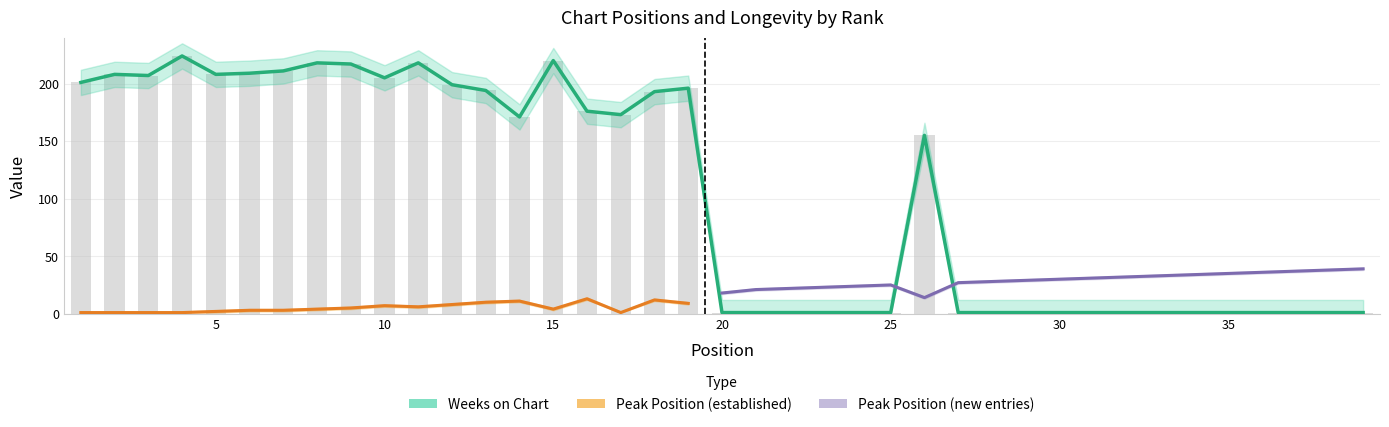

What is the sum of all values?

4022